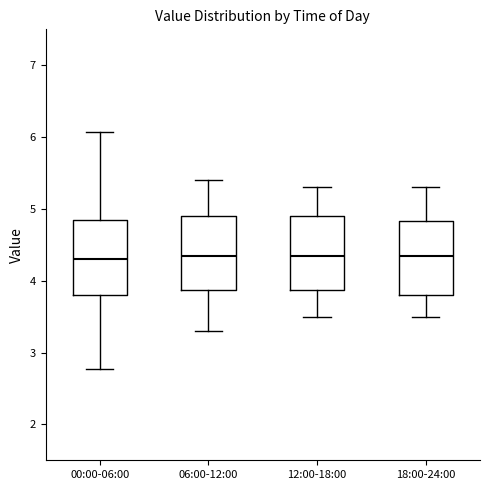

Reading left to right, read every box against the y-axis: the position of its median line, the range the box covers, and the ends of its whiskers. The values are not printed on the chart, so give them approximately, as read against the axis.

00:00-06:00: median 4.3, box 3.8 to 4.8, whiskers 2.8 to 6.1
06:00-12:00: median 4.4, box 3.9 to 4.9, whiskers 3.3 to 5.4
12:00-18:00: median 4.4, box 3.9 to 4.9, whiskers 3.5 to 5.3
18:00-24:00: median 4.4, box 3.8 to 4.8, whiskers 3.5 to 5.3